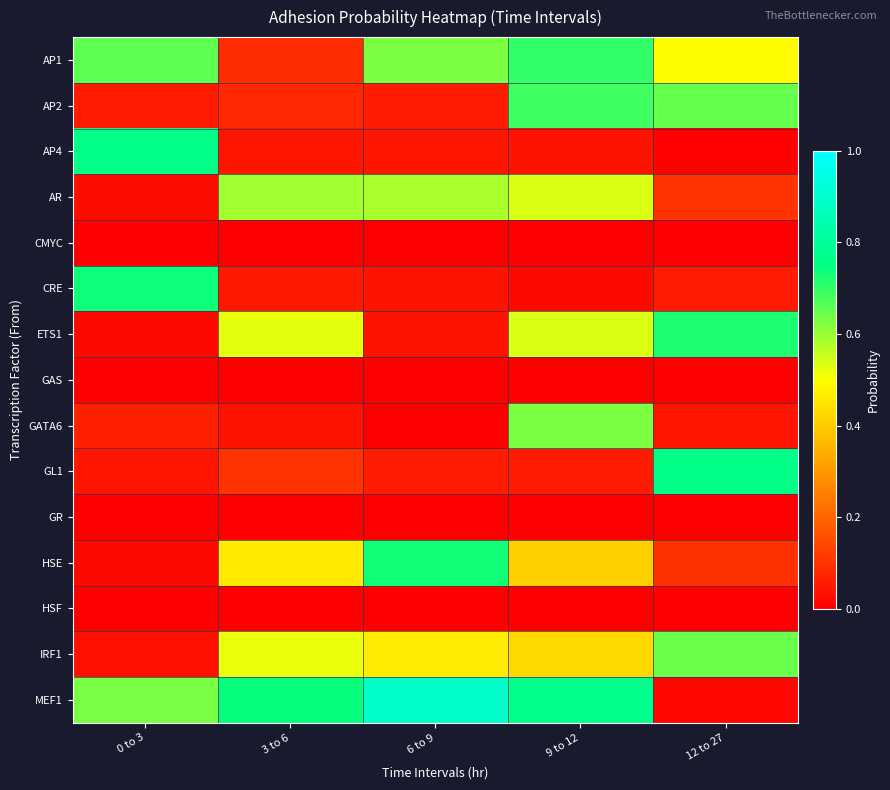

How many categories are shown in the chart?

5